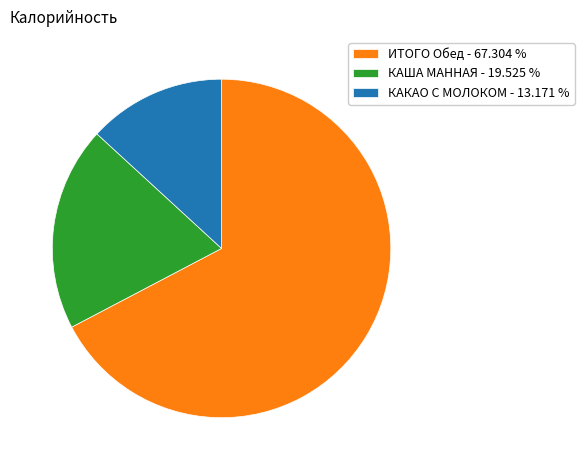

Which has a higher value, КАША МАННАЯ - 19.525 % or КАКАО С МОЛОКОМ - 13.171 %?

КАША МАННАЯ - 19.525 %